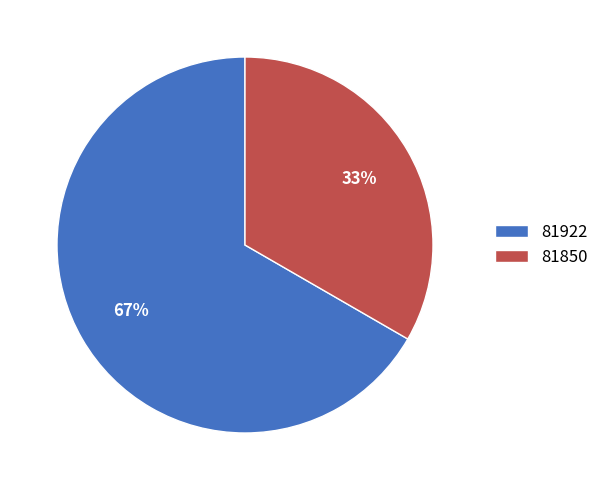

How many segments does this pie chart have?

2